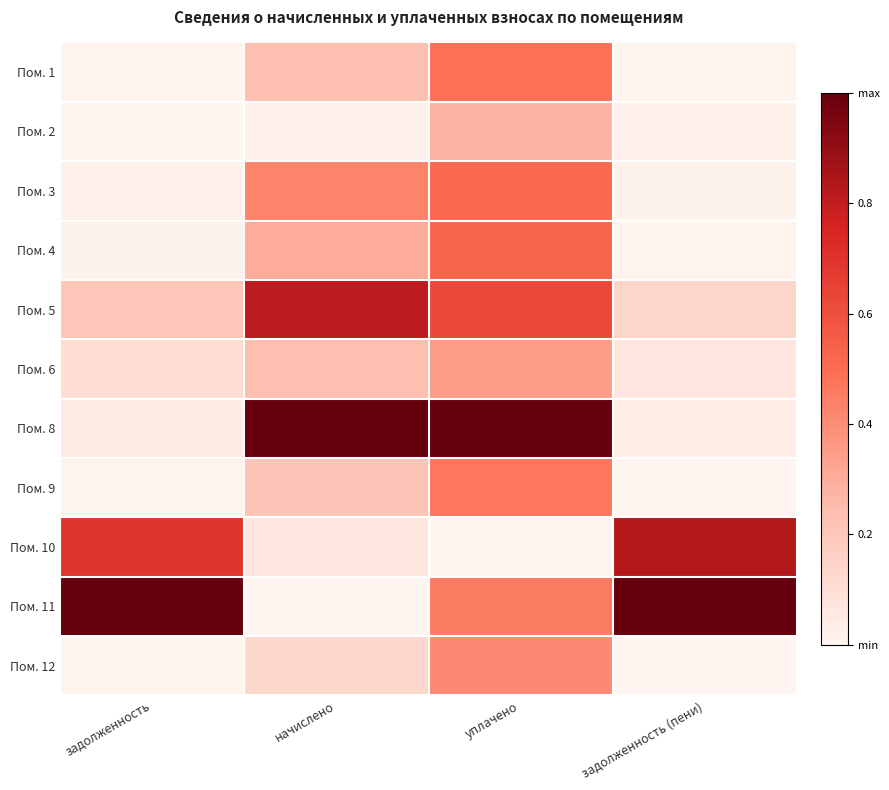

Rank the series at уплачено from lowest to highest value.

Пом. 10, Пом. 2, Пом. 6, Пом. 12, Пом. 11, Пом. 9, Пом. 1, Пом. 3, Пом. 4, Пом. 5, Пом. 8